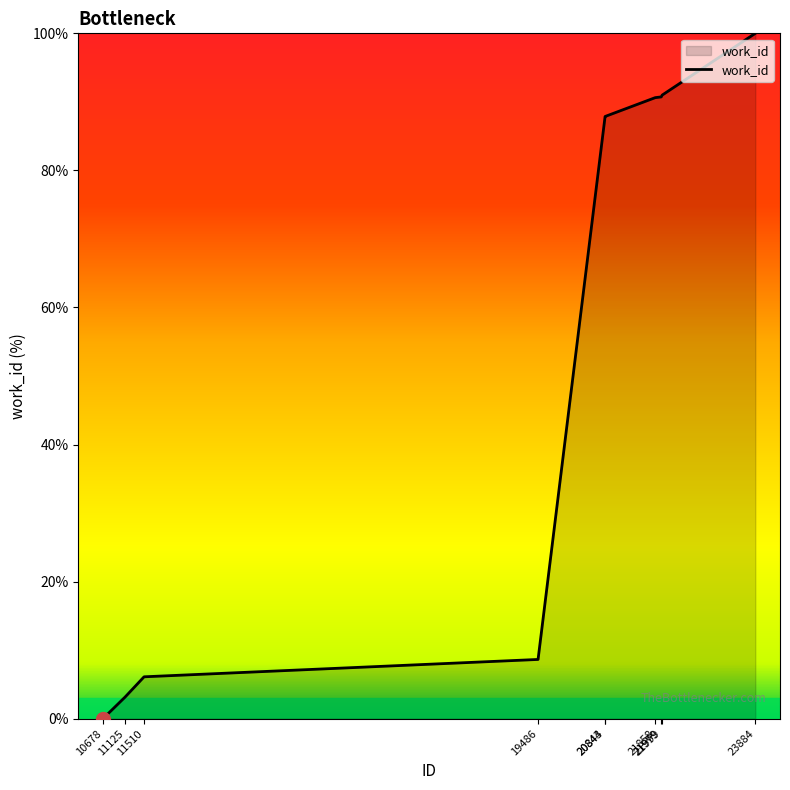

What is the average value?

56.6